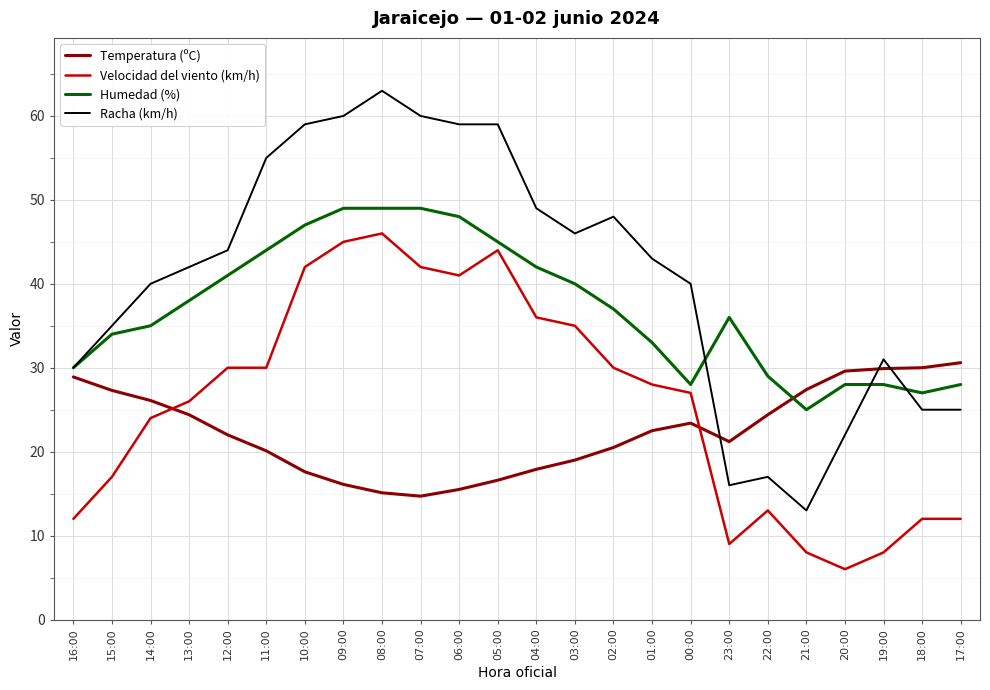

What is the sum of all Temperatura (ºC) values?

540.8